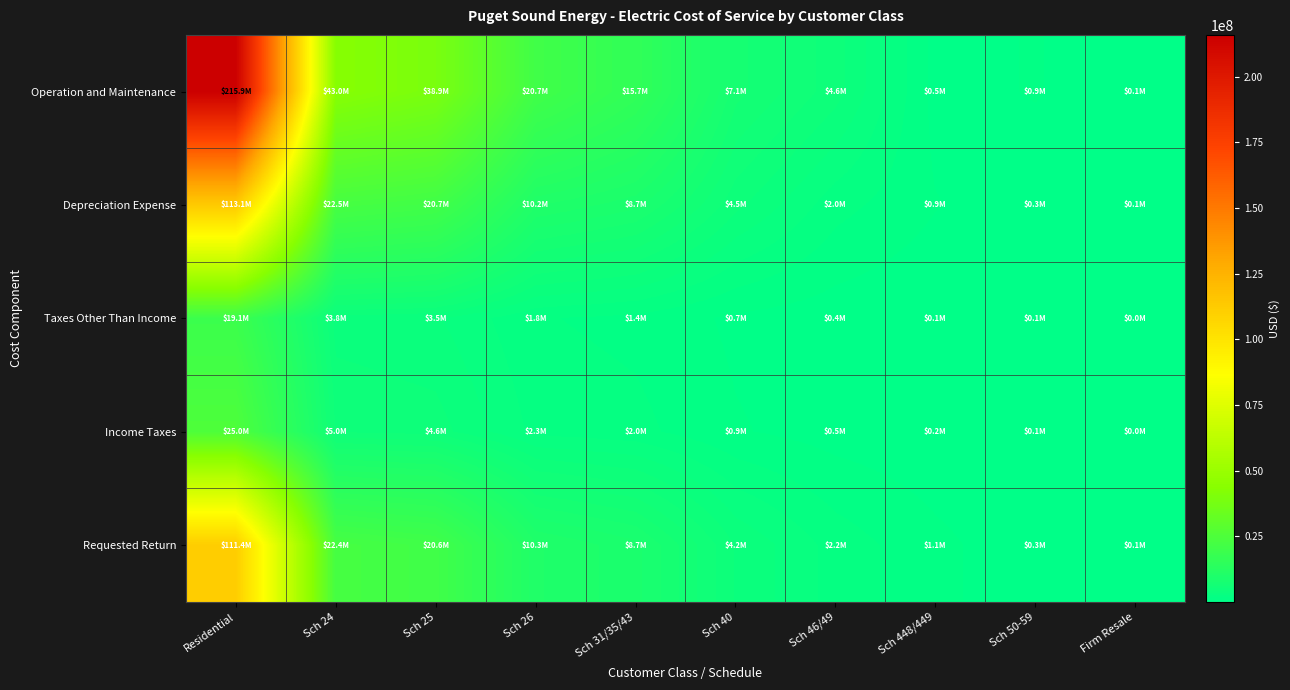

Rank the series at Residential from highest to lowest value.

Operation and Maintenance, Depreciation Expense, Requested Return, Income Taxes, Taxes Other Than Income